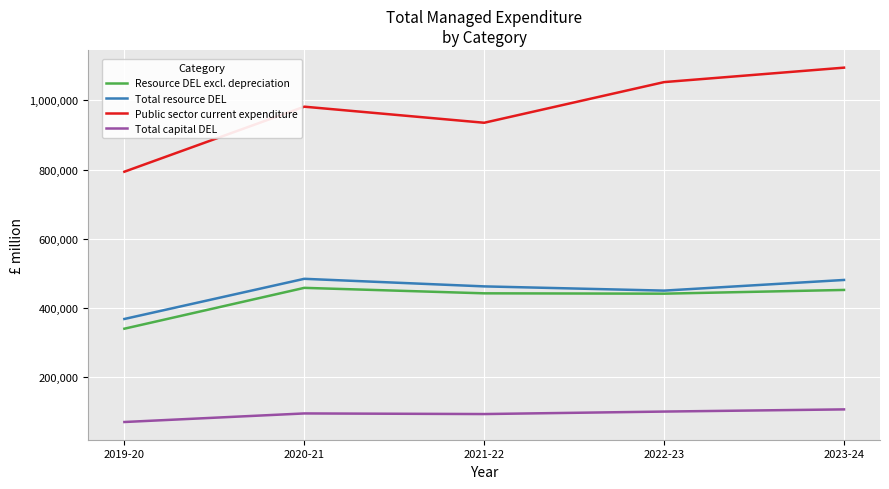

Which series changed the most between 2020-21 and 2023-24?

Public sector current expenditure